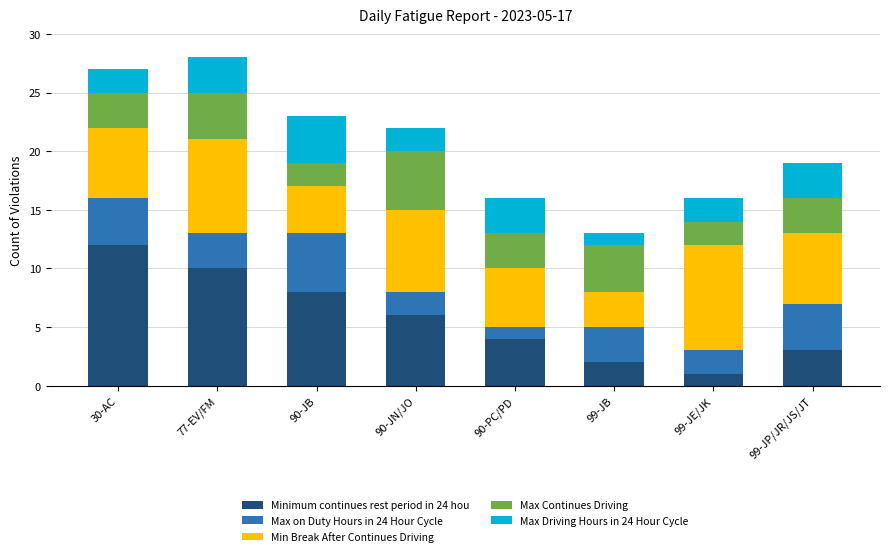

How many values in the Minimum continues rest period in 24 hou series are below 6?

4